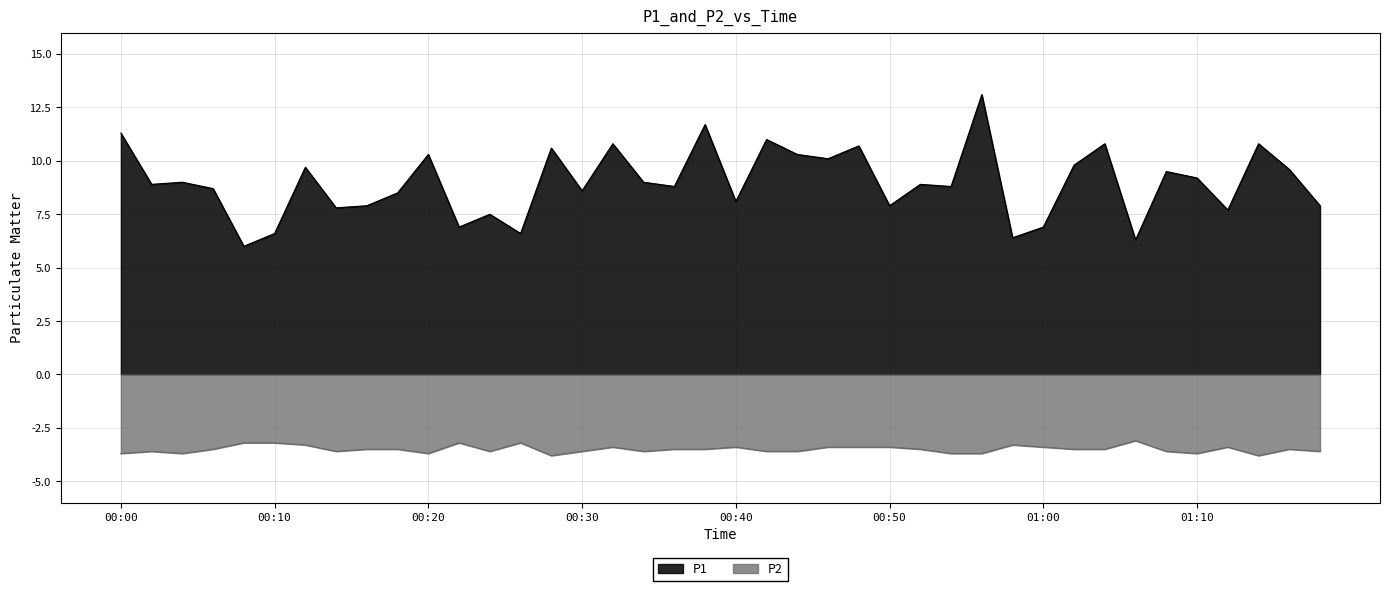

Reading right to left, what are all the values shown in this chart?

P1: 01:18=7.9	01:16=9.6	01:14=10.8	01:12=7.7	01:10=9.2	01:08=9.5	01:06=6.3	01:04=10.8	01:02=9.8	01:00=6.9	00:58=6.4	00:56=13.1	00:54=8.8	00:52=8.9	00:50=7.9	00:48=10.7	00:46=10.1	00:44=10.3	00:42=11.0	00:40=8.1	00:38=11.7	00:36=8.8	00:34=9.0	00:32=10.8	00:30=8.6	00:28=10.6	00:26=6.6	00:24=7.5	00:22=6.9	00:20=10.3	00:18=8.5	00:16=7.9	00:14=7.8	00:12=9.7	00:10=6.6	00:08=6.0	00:06=8.7	00:04=9.0	00:02=8.9	00:00=11.3
P2: 01:18=-3.6	01:16=-3.5	01:14=-3.8	01:12=-3.4	01:10=-3.7	01:08=-3.6	01:06=-3.1	01:04=-3.5	01:02=-3.5	01:00=-3.4	00:58=-3.3	00:56=-3.7	00:54=-3.7	00:52=-3.5	00:50=-3.4	00:48=-3.4	00:46=-3.4	00:44=-3.6	00:42=-3.6	00:40=-3.4	00:38=-3.5	00:36=-3.5	00:34=-3.6	00:32=-3.4	00:30=-3.6	00:28=-3.8	00:26=-3.2	00:24=-3.6	00:22=-3.2	00:20=-3.7	00:18=-3.5	00:16=-3.5	00:14=-3.6	00:12=-3.3	00:10=-3.2	00:08=-3.2	00:06=-3.5	00:04=-3.7	00:02=-3.6	00:00=-3.7